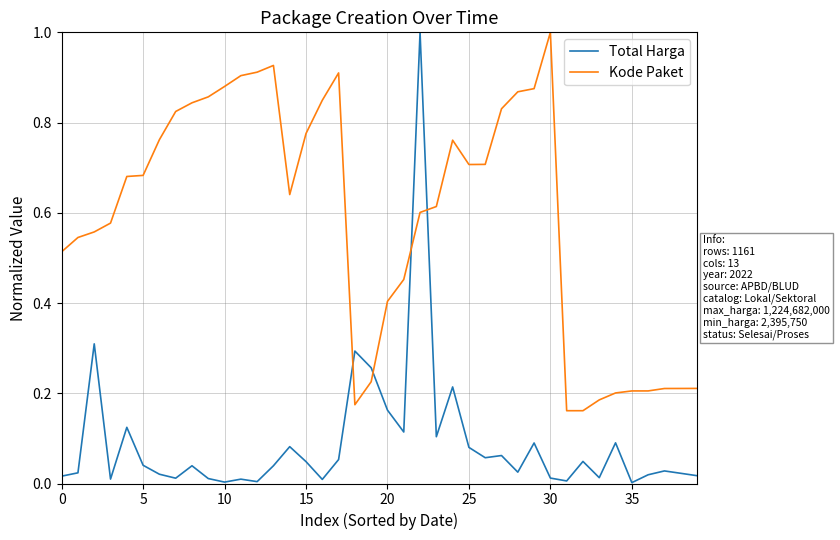

How many categories are shown in the chart?

40